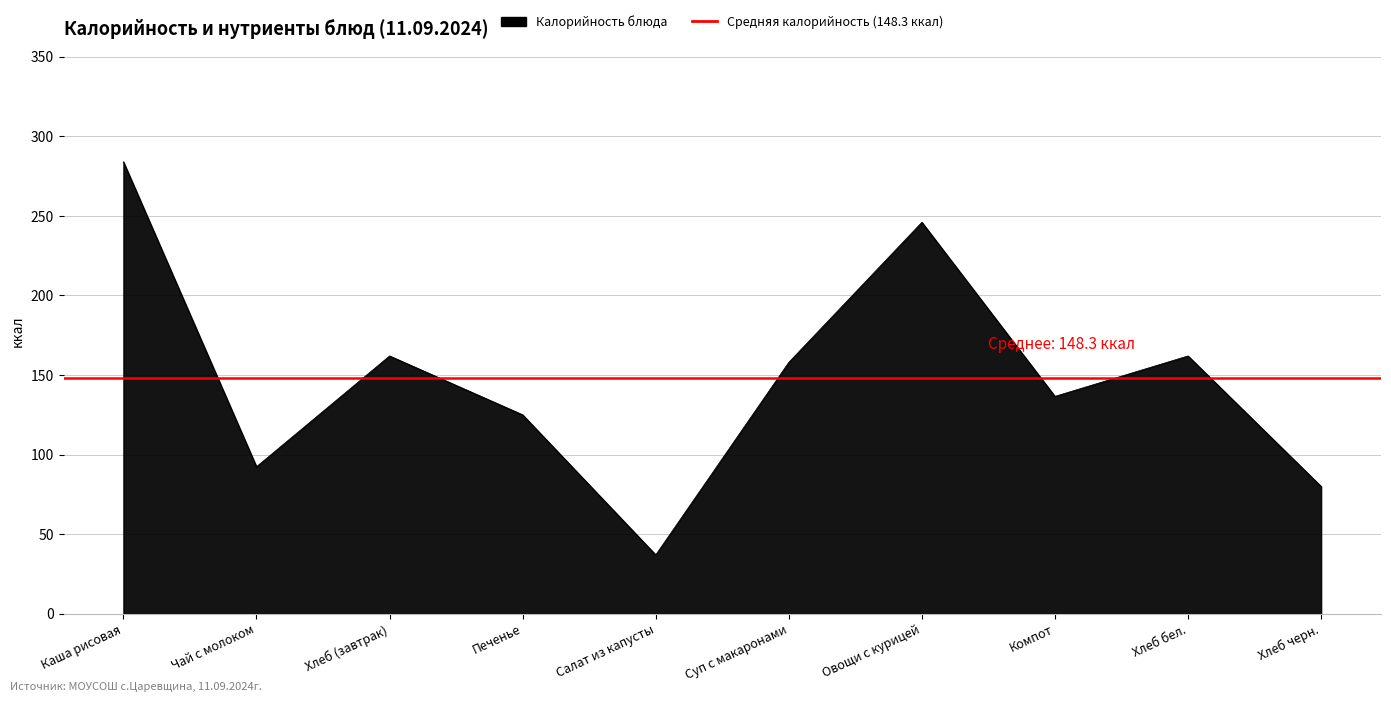

Which category has the lowest value in the Углеводы series?

Салат из капусты